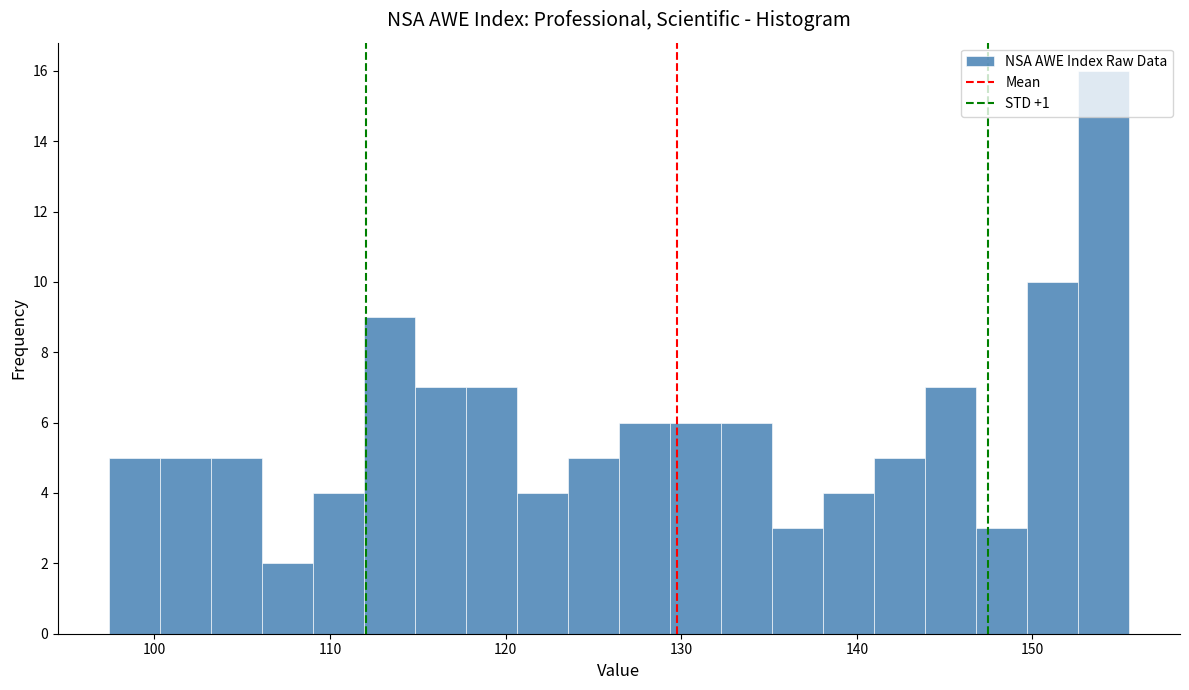

Around what value on the x-axis is the tallest bar? Give the approximate position of its centre, as read against the axis.

154